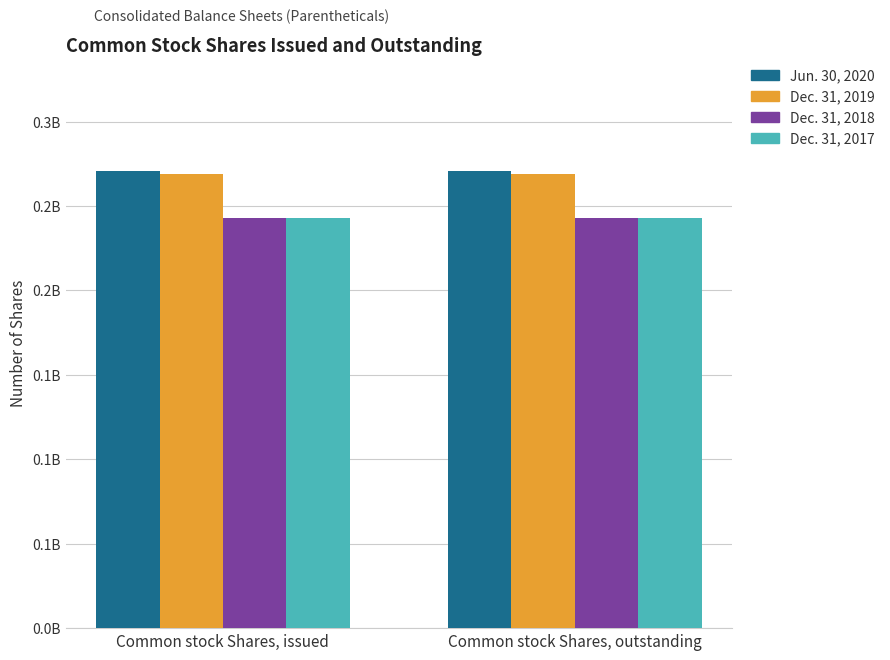

Are the bars horizontal?

No